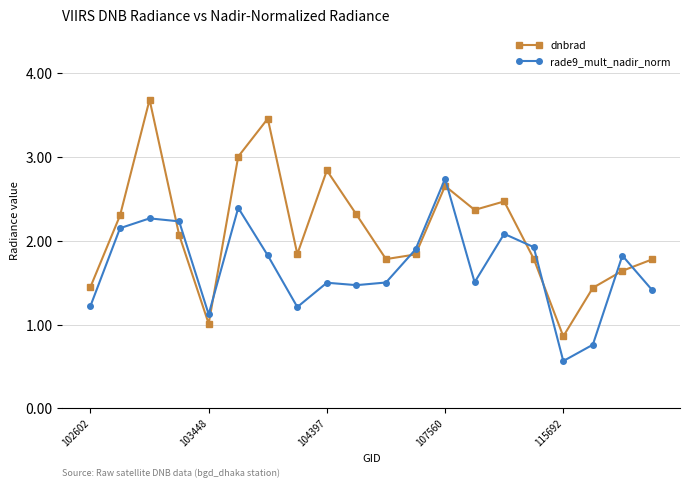

True or false: rade9_mult_nadir_norm and dnbrad cross at least once.

True